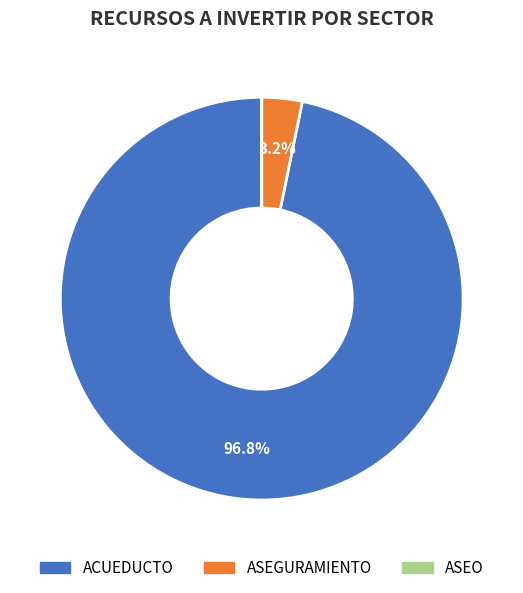

What portion of the pie excludes ACUEDUCTO?

3.2%